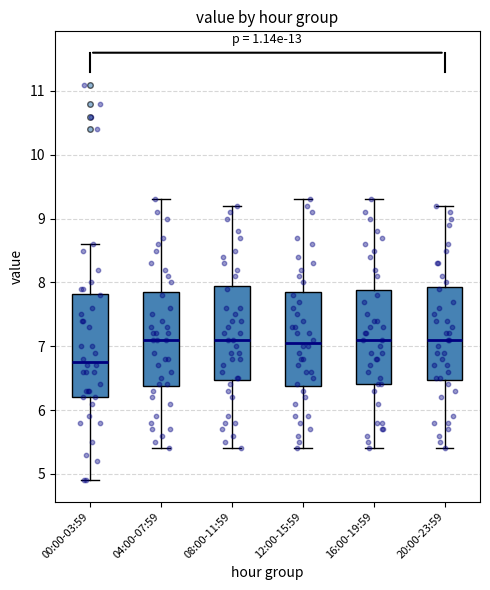

Where does the upper whisker of the box for 16:00-19:59 end on the y-axis? The values are not printed on the chart, so give them approximately, as read against the axis.

9.3